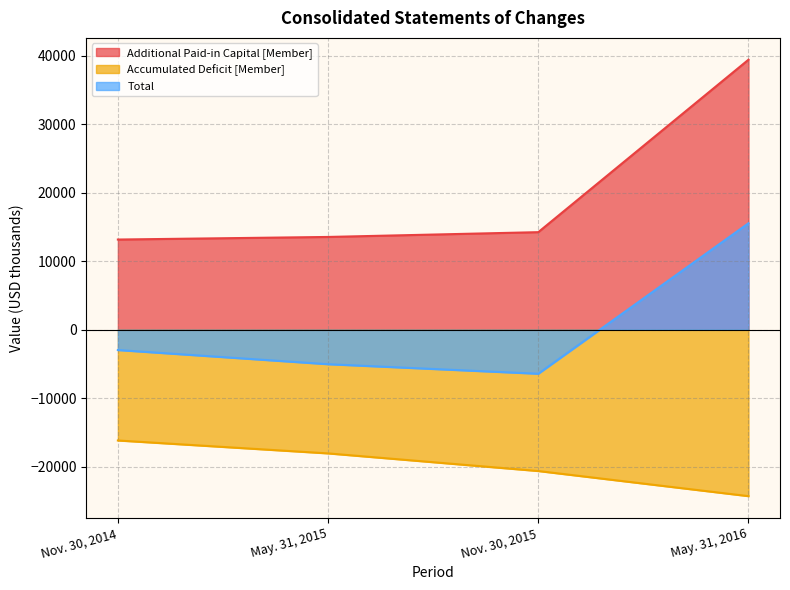

What is the sum of the Accumulated Deficit [Member] values at May. 31, 2015 and May. 31, 2016?

-42373